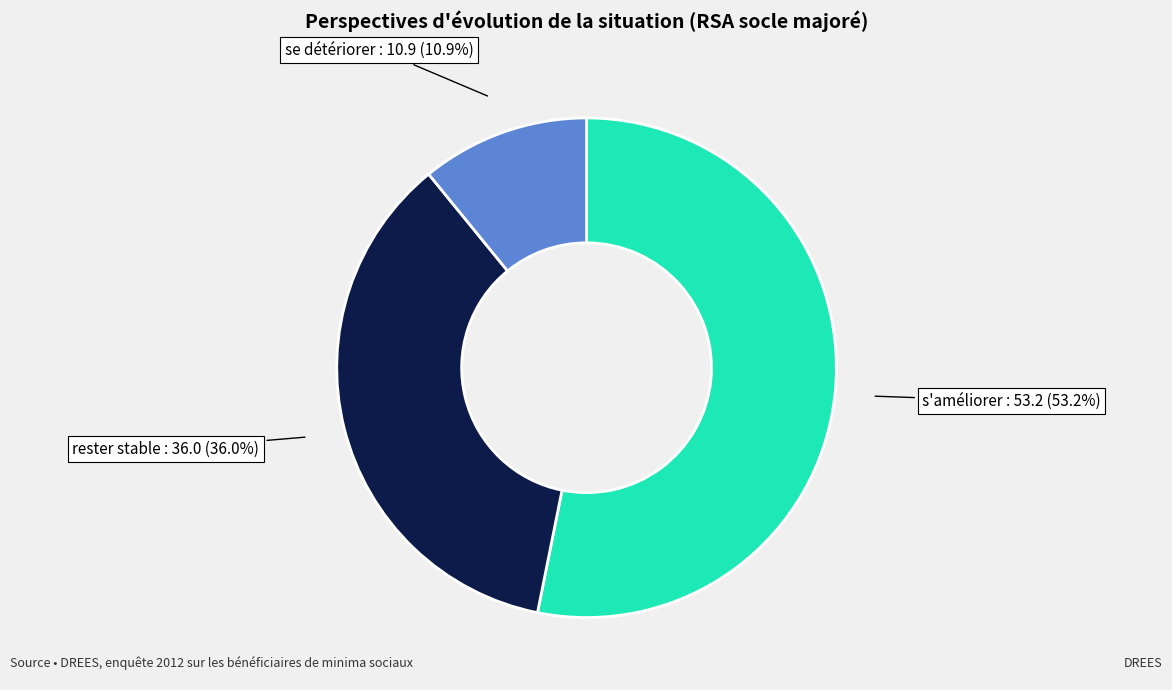

True or false: rester stable accounts for 50% of the total.

False